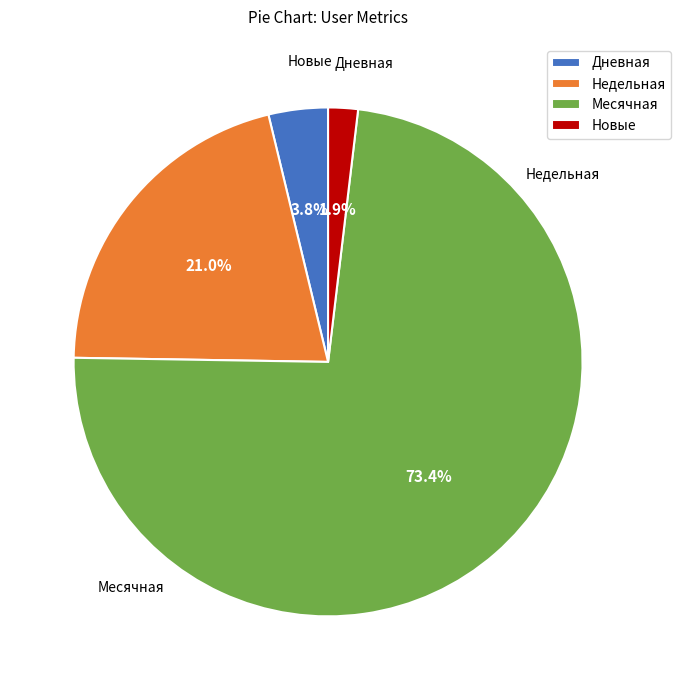

Does Месячная represent more than half of the total?

Yes